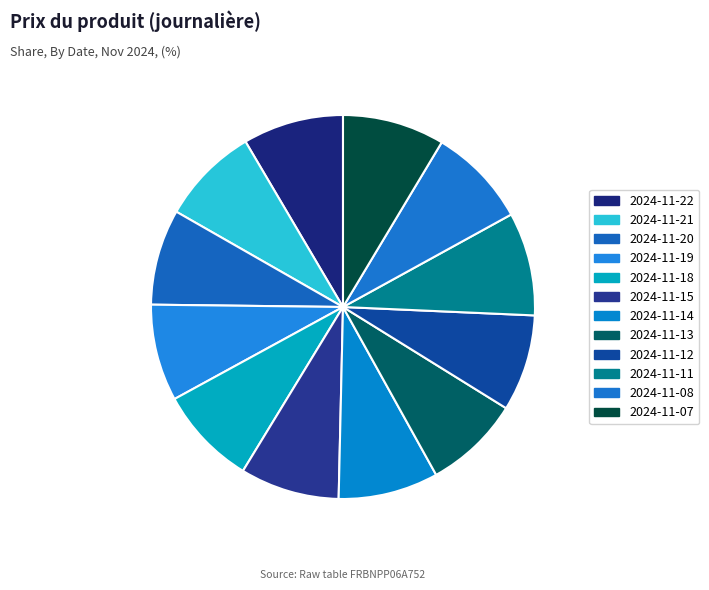

What portion of the pie excludes 2024-11-13?

91.9%